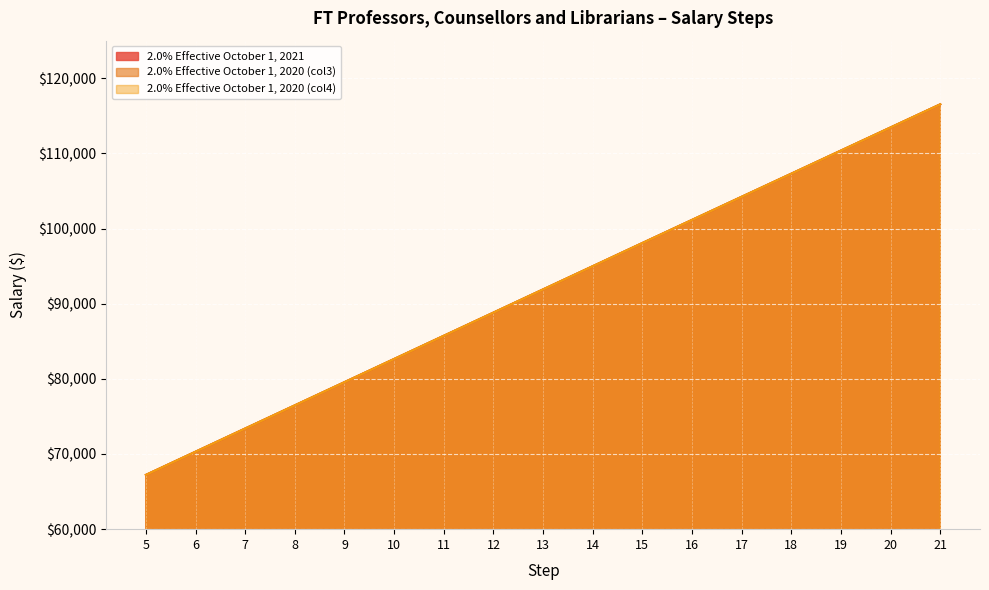

Rank the categories by 2.0% Effective October 1, 2020 (col4) value from lowest to highest.

5, 6, 7, 8, 9, 10, 11, 12, 13, 14, 15, 16, 17, 18, 19, 20, 21